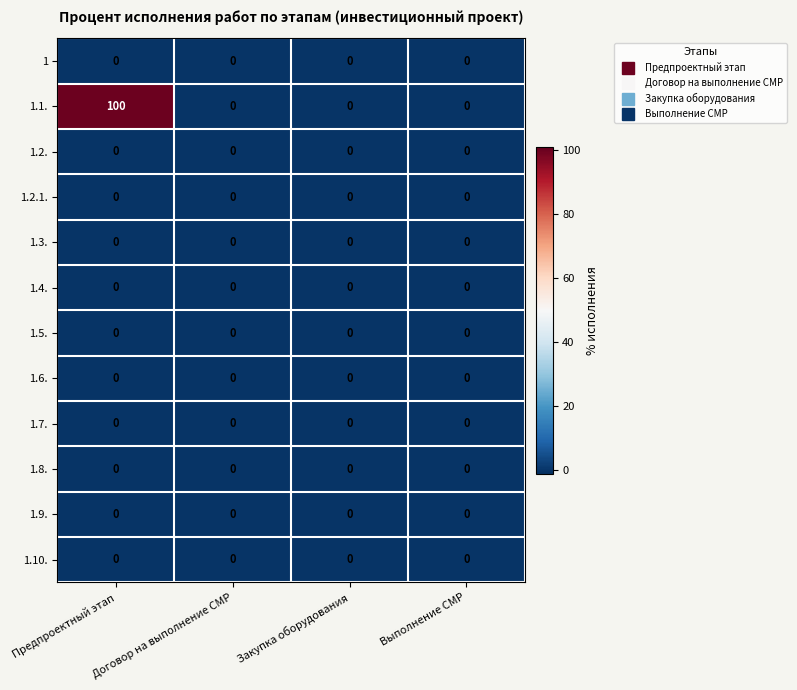

At which category does the chart reach its peak across all series?

Предпроектный этап